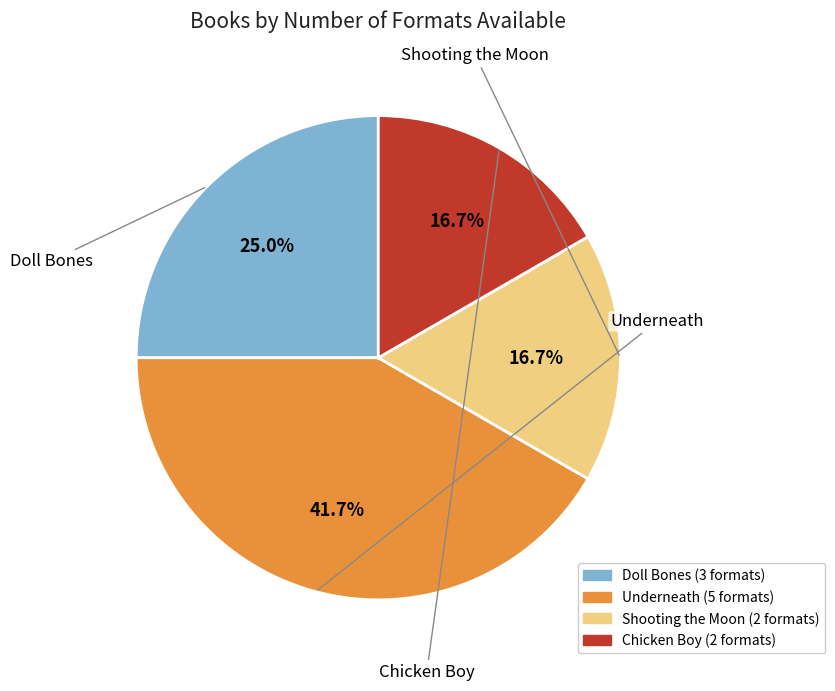

The Doll Bones slice represents 25% of the pie. True or false?

True